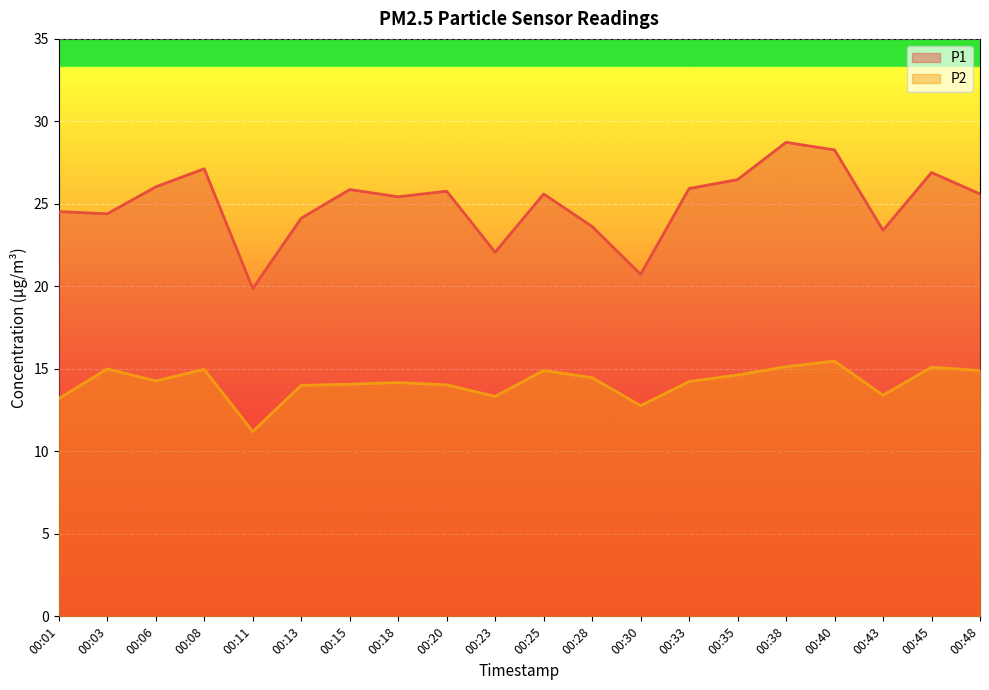

What value does the P1 series have at 00:23?

22.1